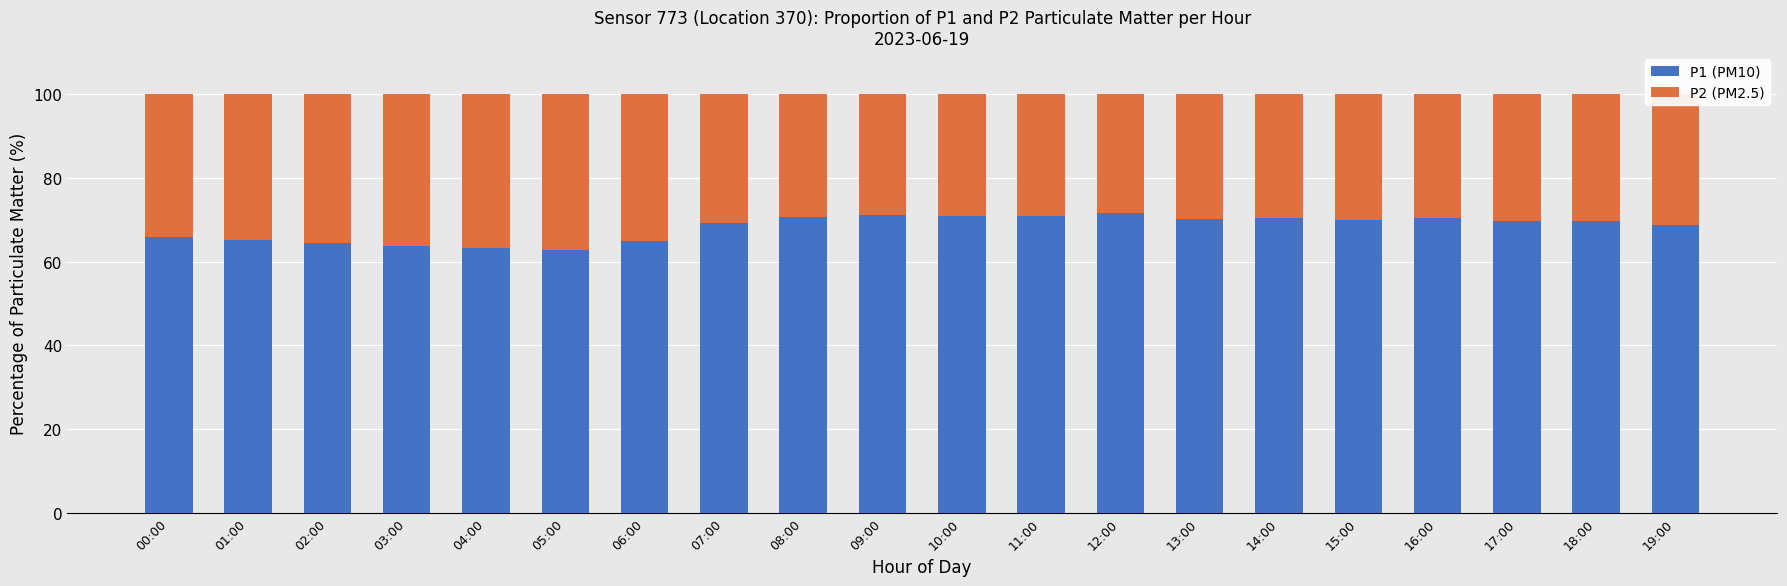

The P1 (PM10) series shows 71.5 at 12:00. True or false?

True